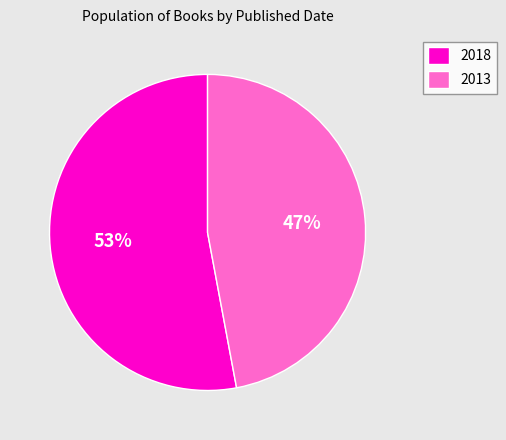

To the nearest percent, what is the difference between the largest and smallest slice percentages?

6%